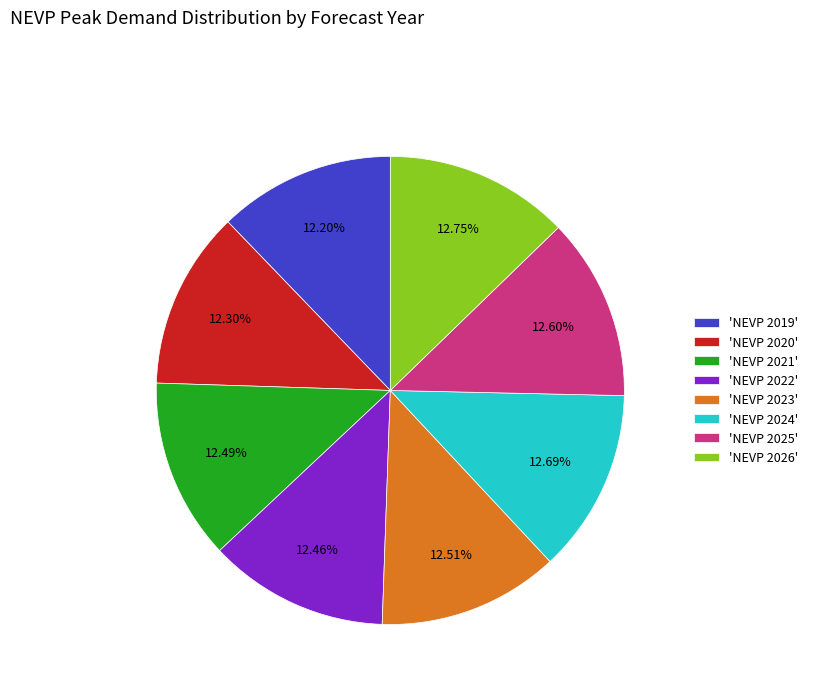

Does any single category account for the majority?

No